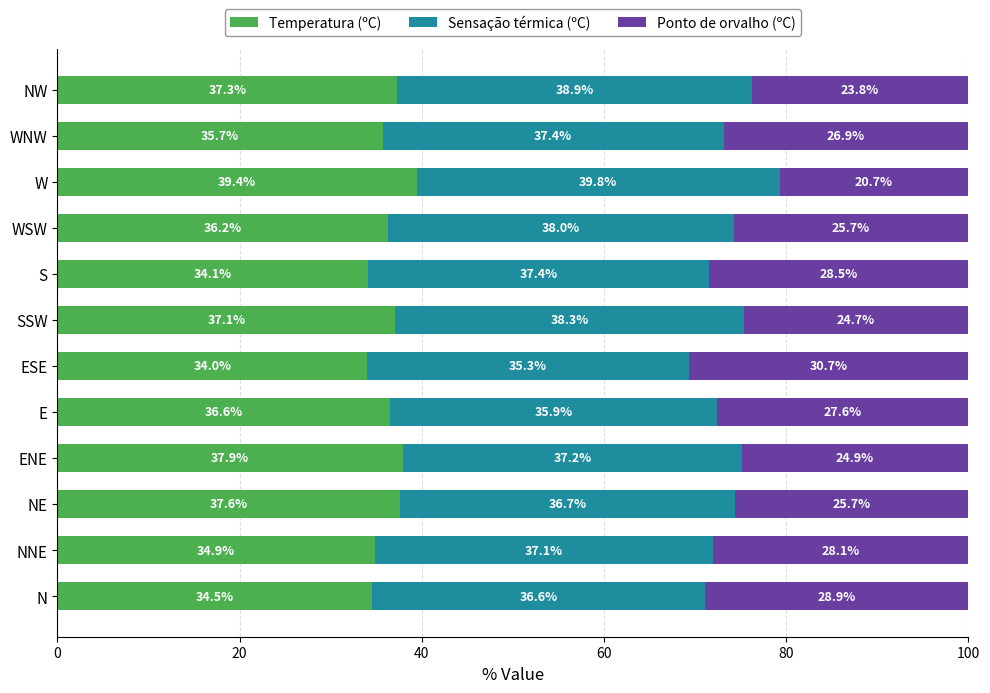

What is the difference between the second highest and minimum values in the Temperatura (ºC) series?

3.9